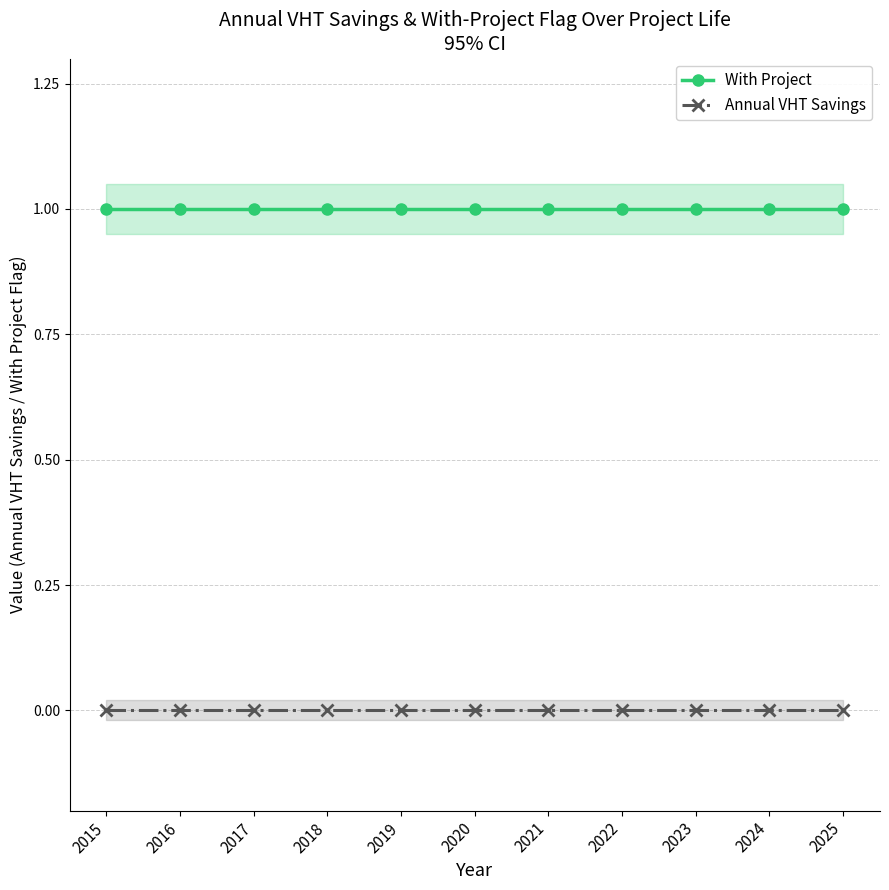

How many lines are shown in the chart?

2